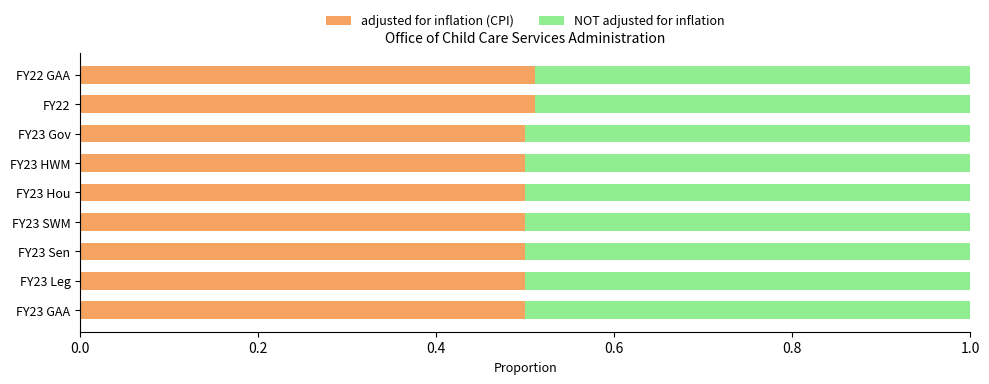

What is the total value across all series at FY23 Hou?

1.0